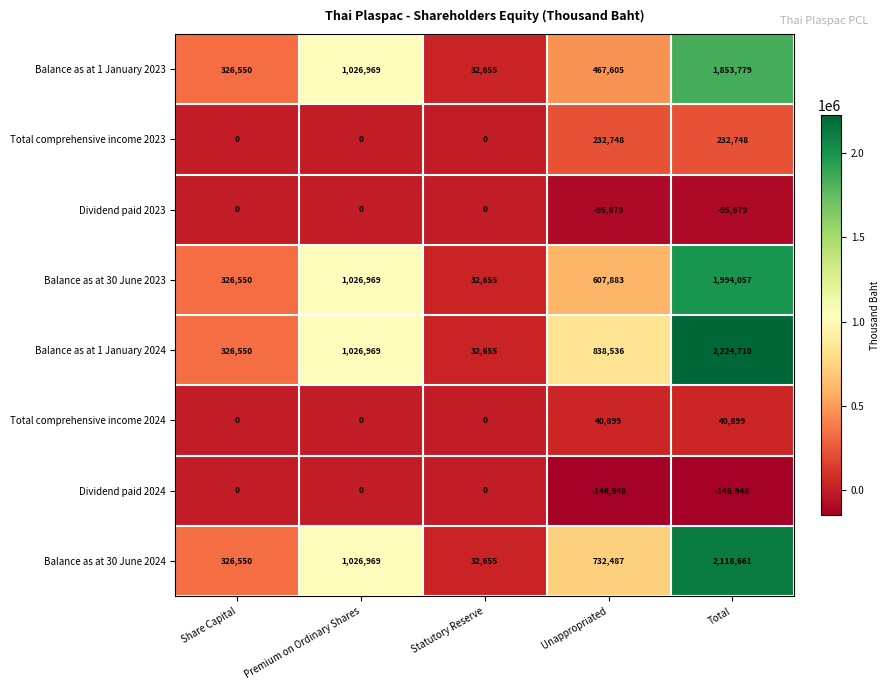

At how many categories does at least one series exceed 590242?

3